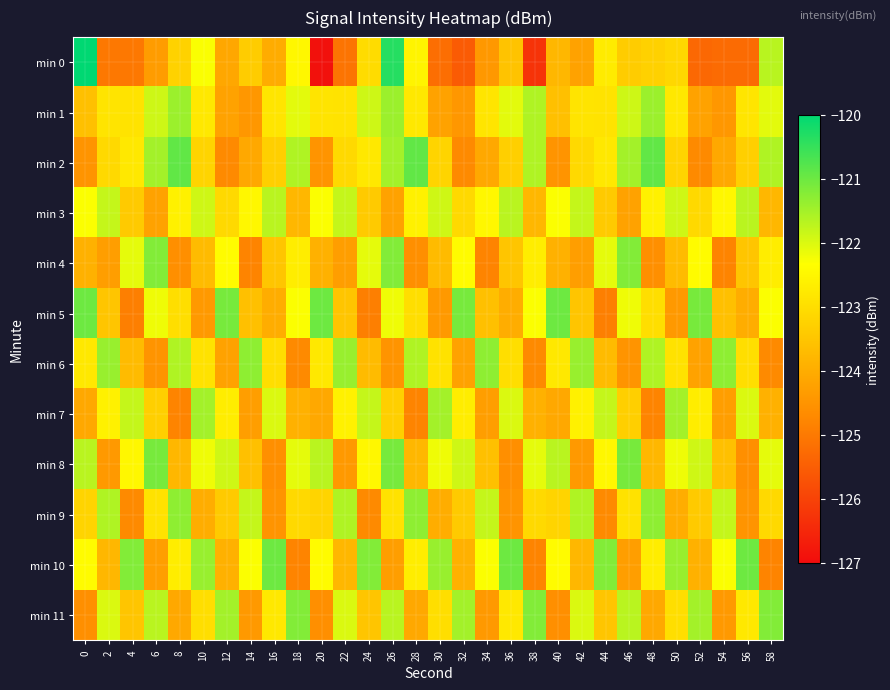

Between 38 and 40, which is larger?

40